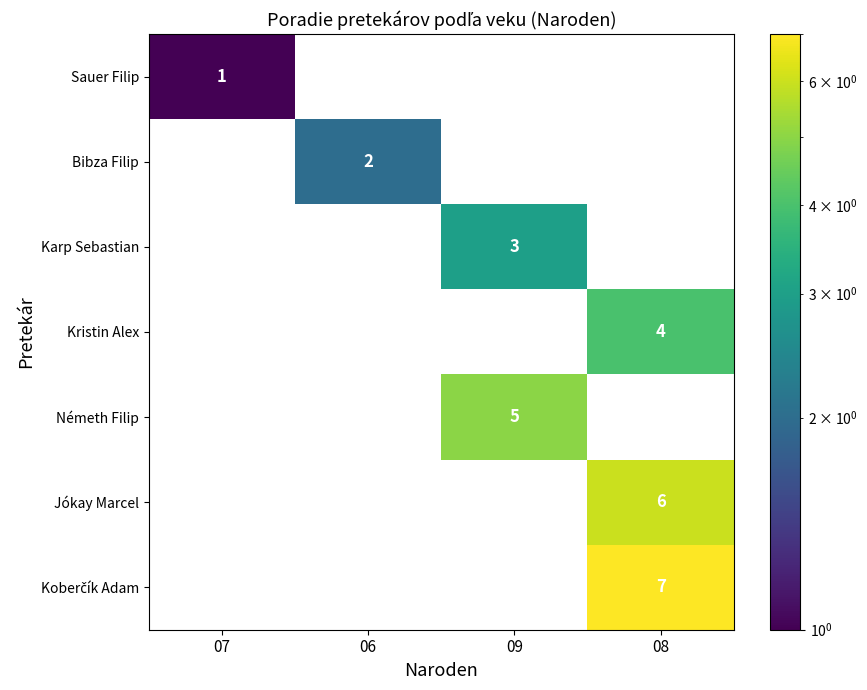

Which has a higher value, 07 or 09?

09